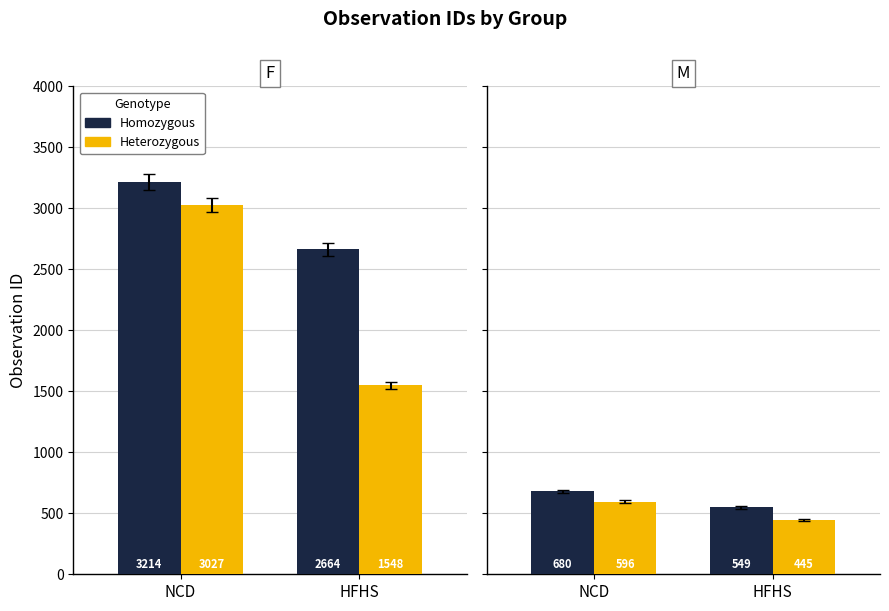

What is the label of the 2nd bar from the left?

HFHS